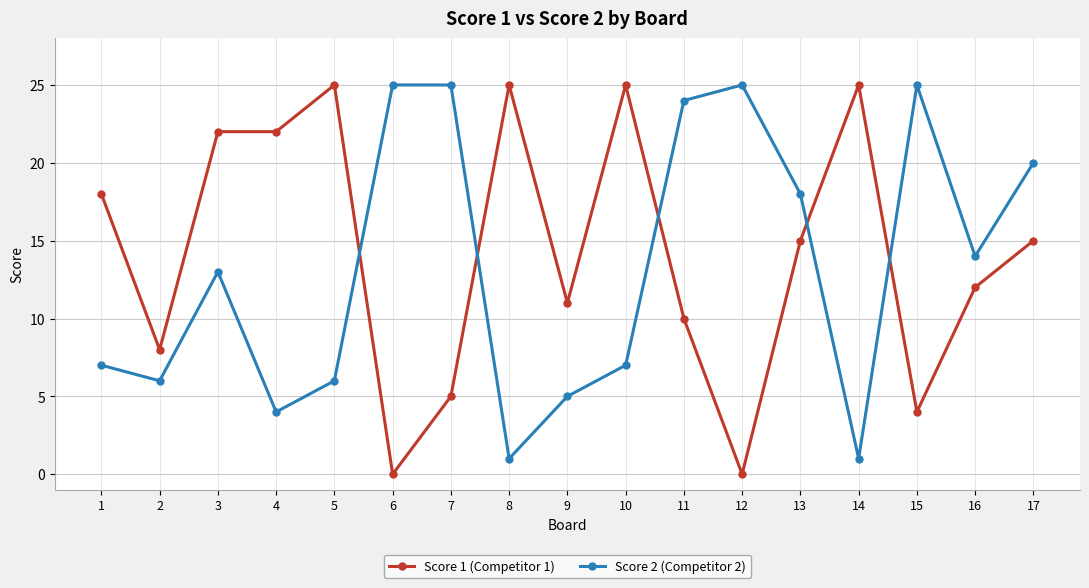

At which category does Score 2 (Competitor 2) reach its first local peak?

3